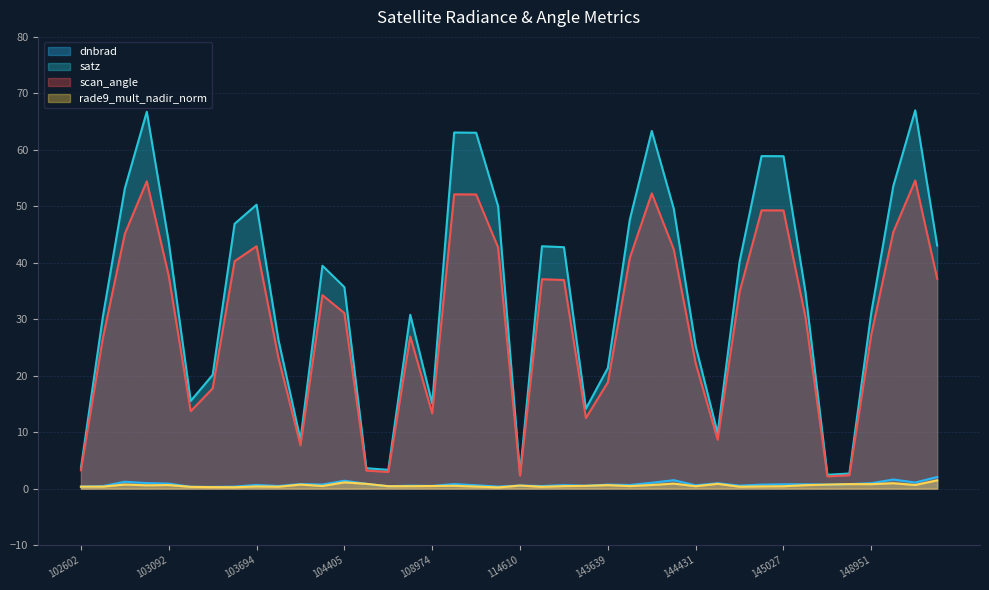

Reading left to right, what are all the values shown in this chart?

dnbrad: 0.4	0.4	1.2	1.0	0.9	0.3	0.3	0.4	0.7	0.5	0.8	0.7	1.4	0.9	0.4	0.5	0.5	0.8	0.6	0.4	0.5	0.5	0.6	0.5	0.7	0.6	1.0	1.5	0.6	1.0	0.5	0.7	0.8	0.8	0.7	0.8	1.0	1.6	1.1	2.1
satz: 3.7	30.5	53.2	66.7	43.7	15.5	20.1	46.9	50.3	26.3	8.7	39.5	35.7	3.6	3.3	30.8	15.1	63.1	63.0	50.0	2.6	42.9	42.8	14.2	21.4	47.6	63.3	49.6	25.2	9.8	40.2	58.9	58.9	34.8	2.5	2.7	31.2	53.6	67.0	43.0
scan_angle: 3.2	26.7	45.1	54.4	37.7	13.7	17.7	40.3	42.9	23.1	7.7	34.3	31.1	3.2	2.9	27.0	13.3	52.1	52.1	42.7	2.3	37.1	36.9	12.5	18.8	40.9	52.3	42.4	22.2	8.7	34.9	49.3	49.3	30.4	2.2	2.4	27.3	45.4	54.6	37.2
rade9_mult_nadir_norm: 0.4	0.4	0.7	0.6	0.6	0.3	0.3	0.3	0.4	0.3	0.7	0.5	1.1	0.9	0.4	0.4	0.5	0.5	0.4	0.2	0.5	0.3	0.4	0.5	0.6	0.5	0.6	0.9	0.4	0.8	0.3	0.4	0.4	0.6	0.7	0.8	0.8	1.0	0.7	1.5